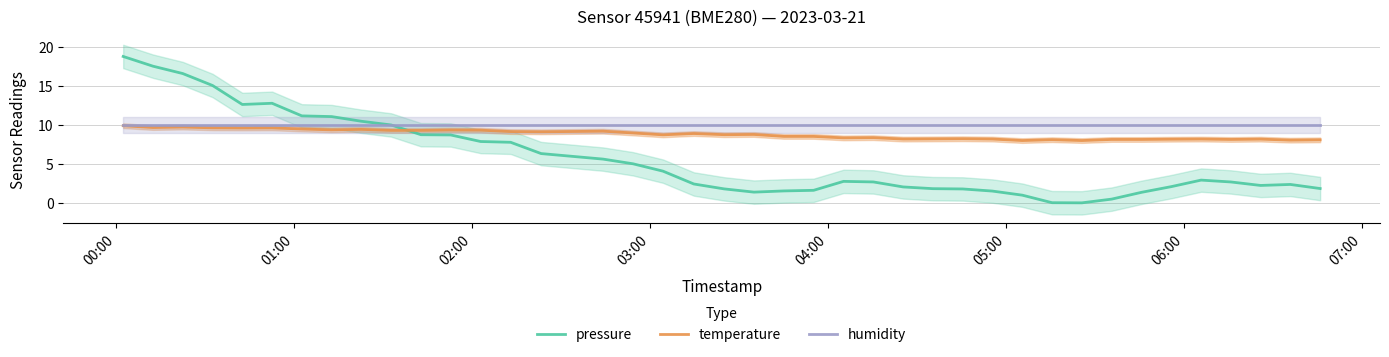

What is the highest value of the humidity series?

10.0